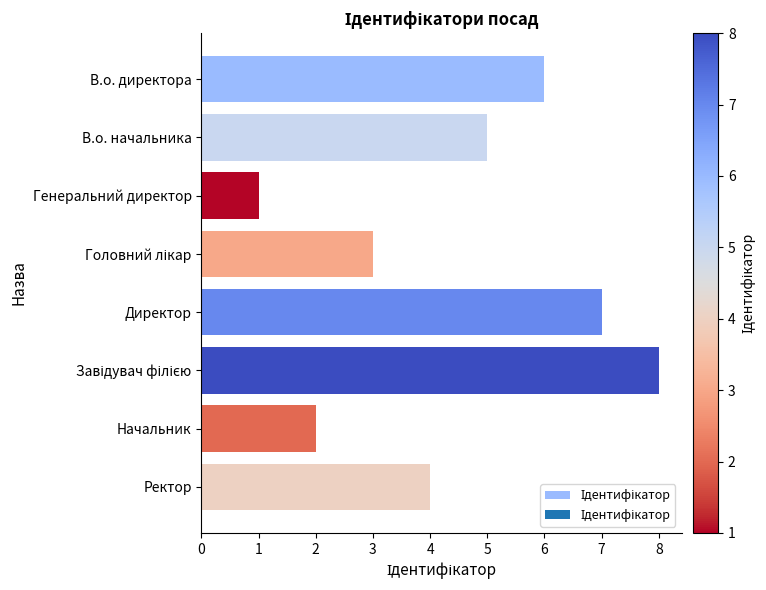

Which label corresponds to the smallest value in the chart?

Генеральний директор